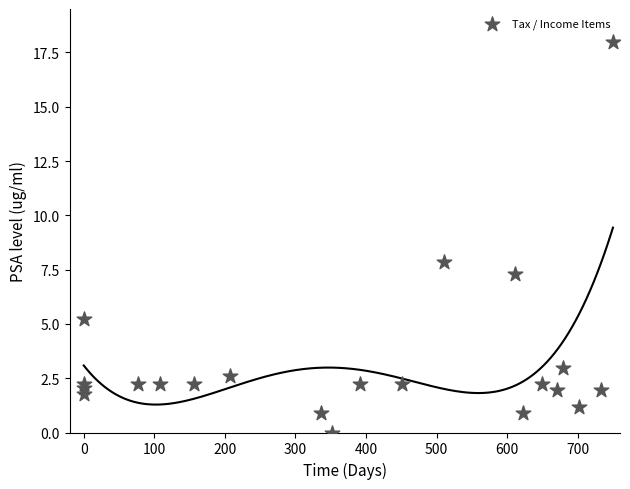

What Y value in the scatter plot is closest to 9?

7.9